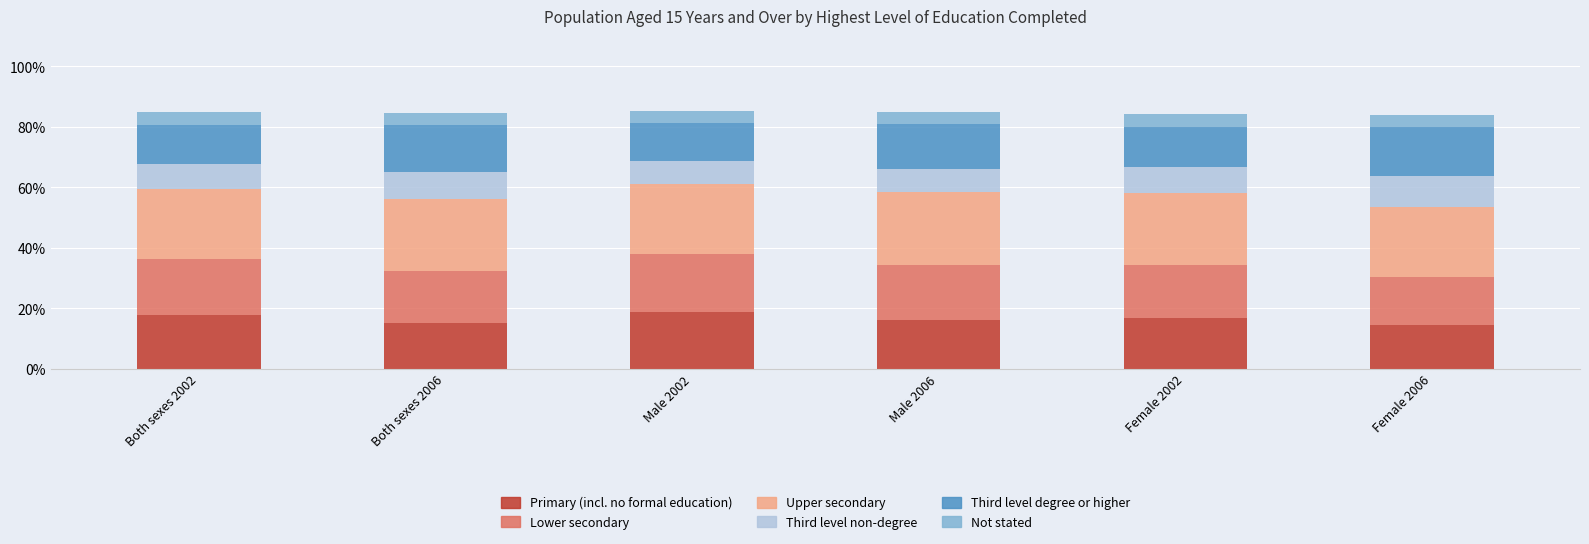

What is the maximum value for Primary (incl. no formal education)?

18.9